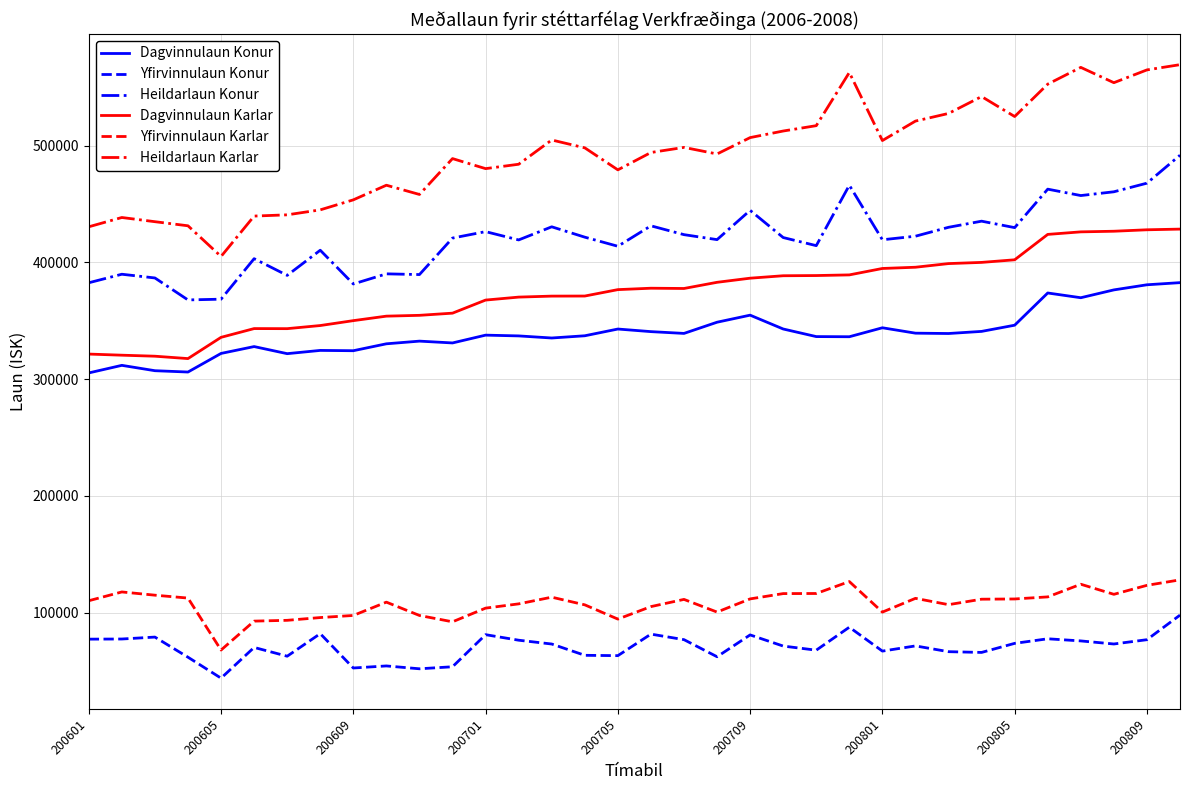

What is the smallest value displayed?

43830